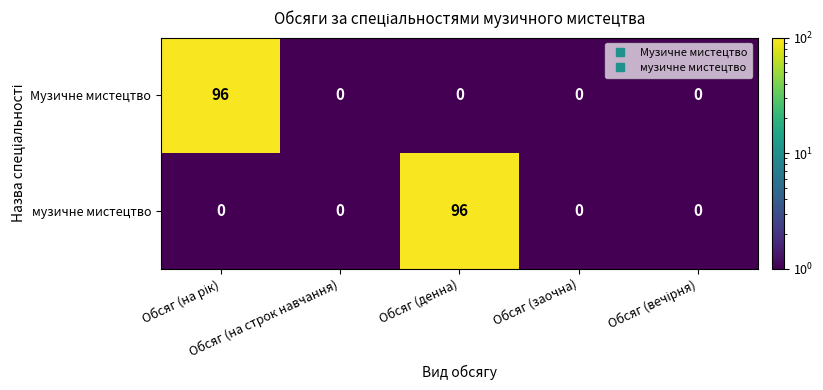

At how many categories does at least one series exceed 63?

2